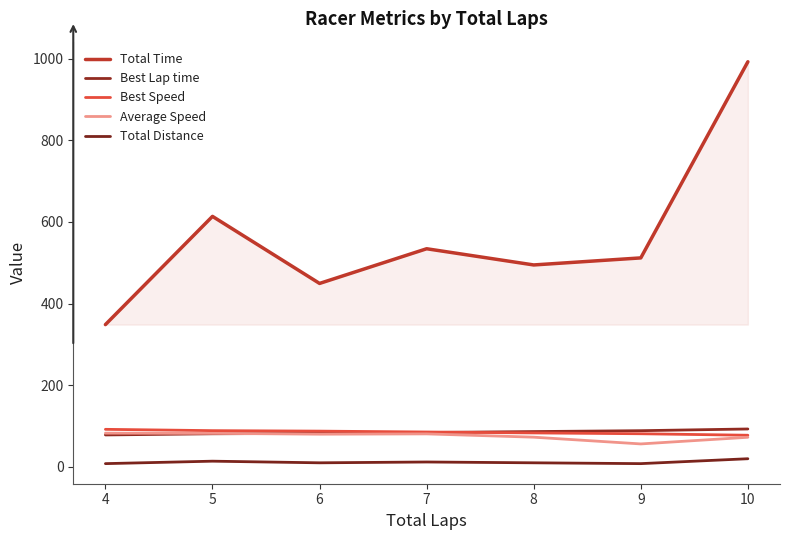

Does the chart display data point markers on the line(s)?

No